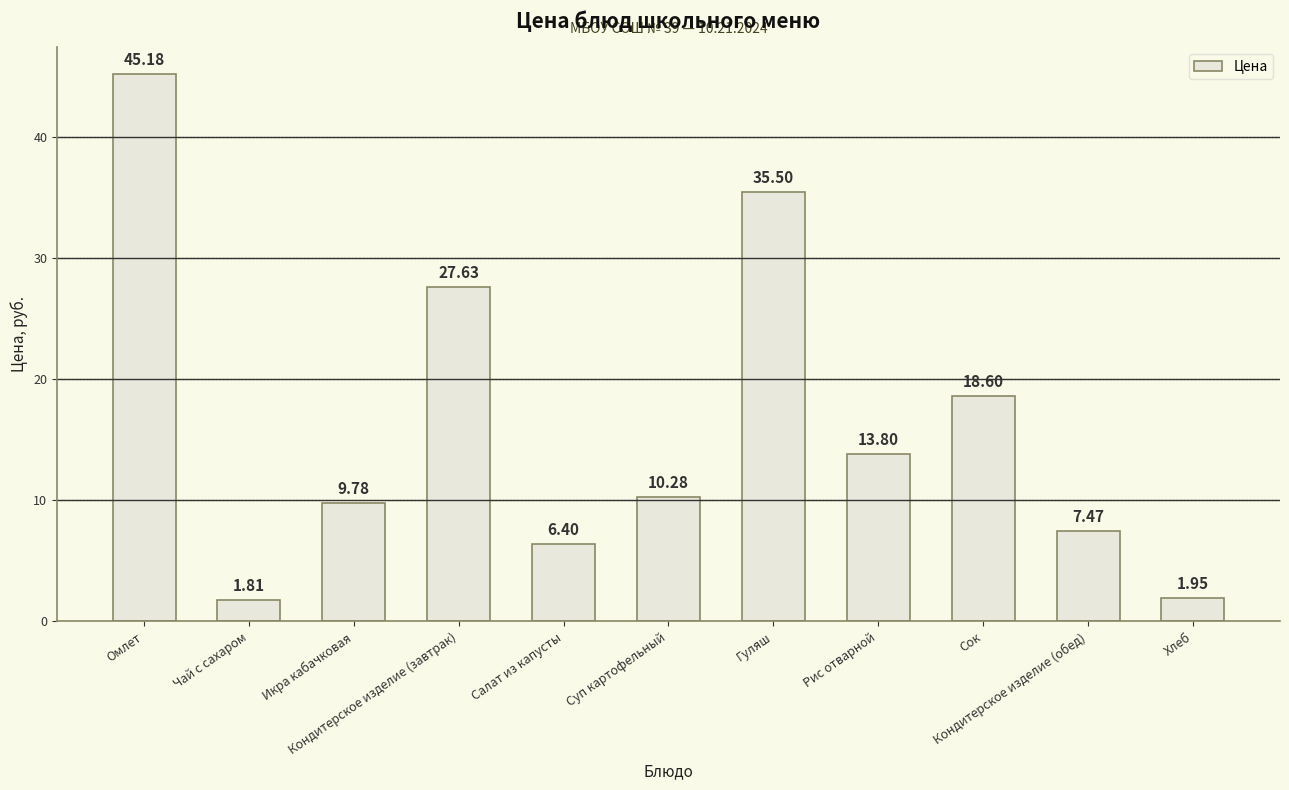

What is the difference between the maximum and minimum values?

43.4